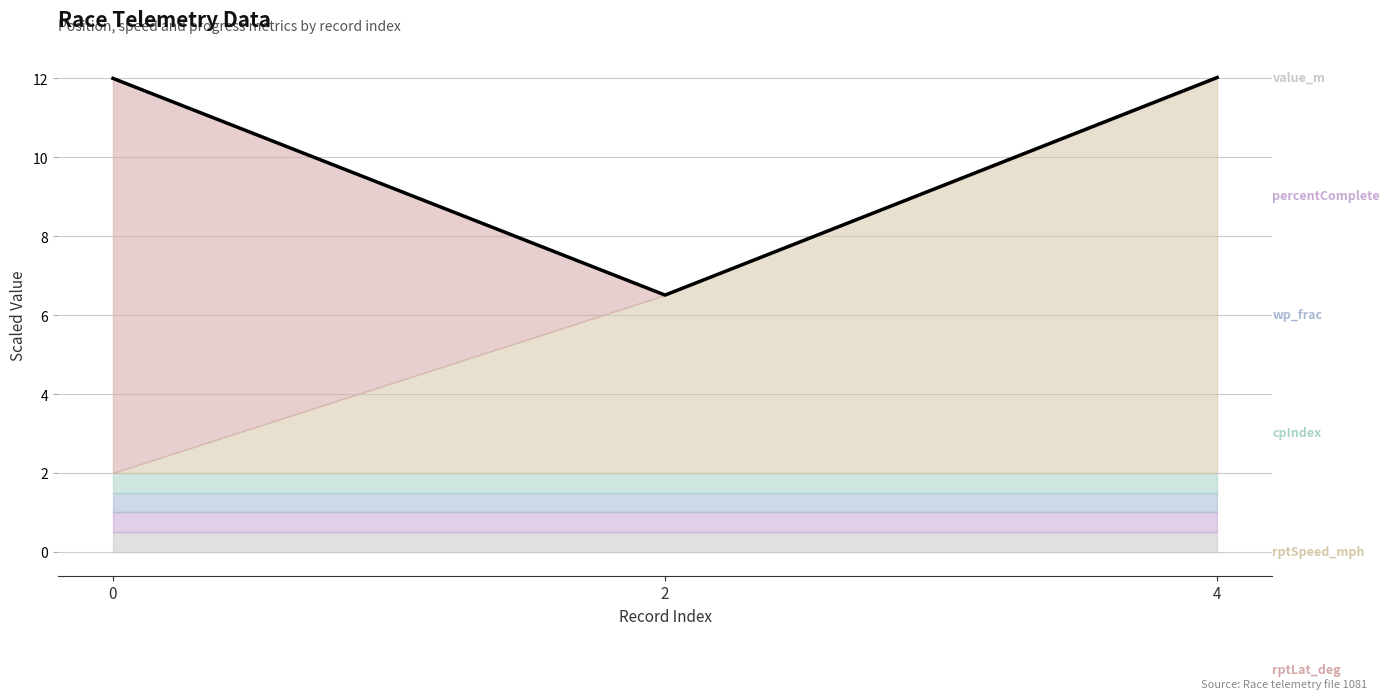

Where does the data first go above 12?

4